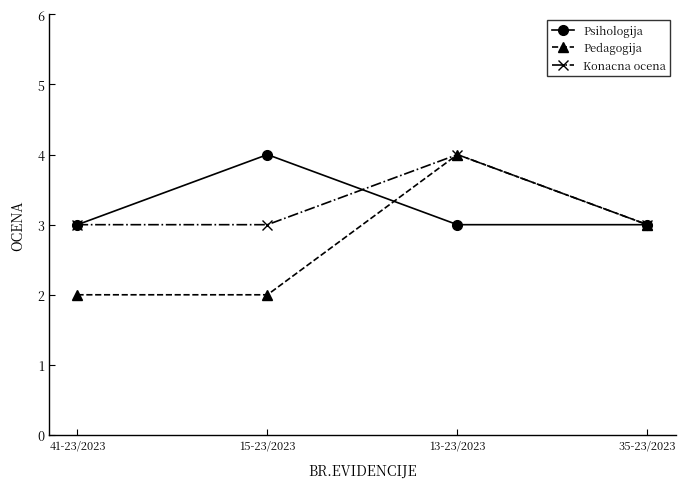

True or false: Psihologija has more than 2 interior local peaks.

False